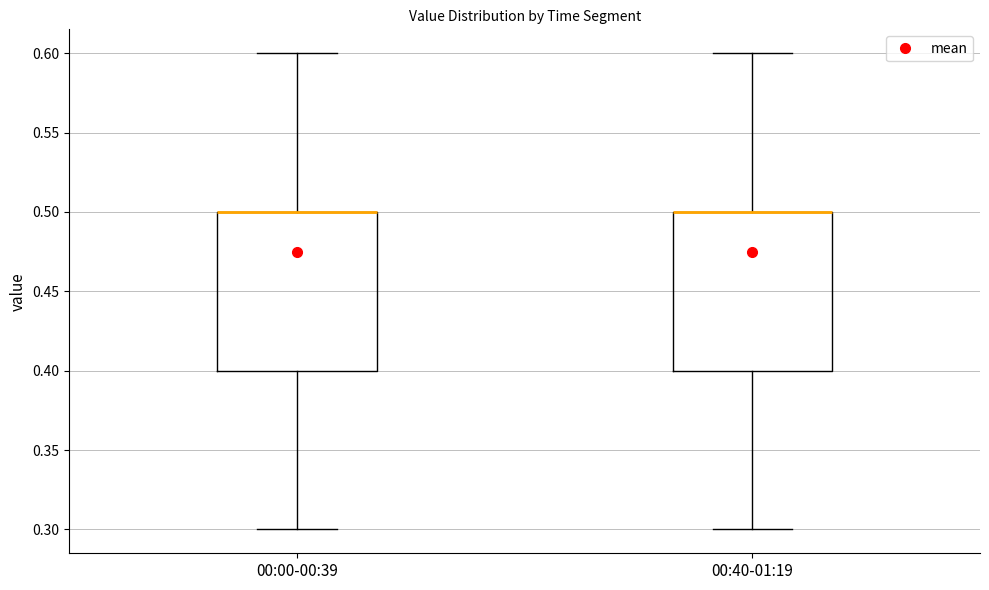

Reading left to right, transcribe this box plot: for each box, give where its median line is, the range the box spans, and where its two whiskers end, as read against the y-axis. The values are not printed on the chart, so give them approximately, as read against the axis.

00:00-00:39: median 0.5 (drawn on the box's upper edge), box 0.4 to 0.5, whiskers 0.3 to 0.6
00:40-01:19: median 0.5 (drawn on the box's upper edge), box 0.4 to 0.5, whiskers 0.3 to 0.6